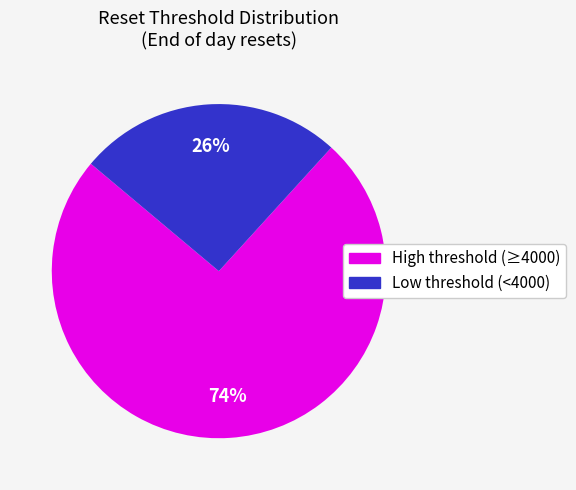

To the nearest percent, what is the average slice percentage?

50%